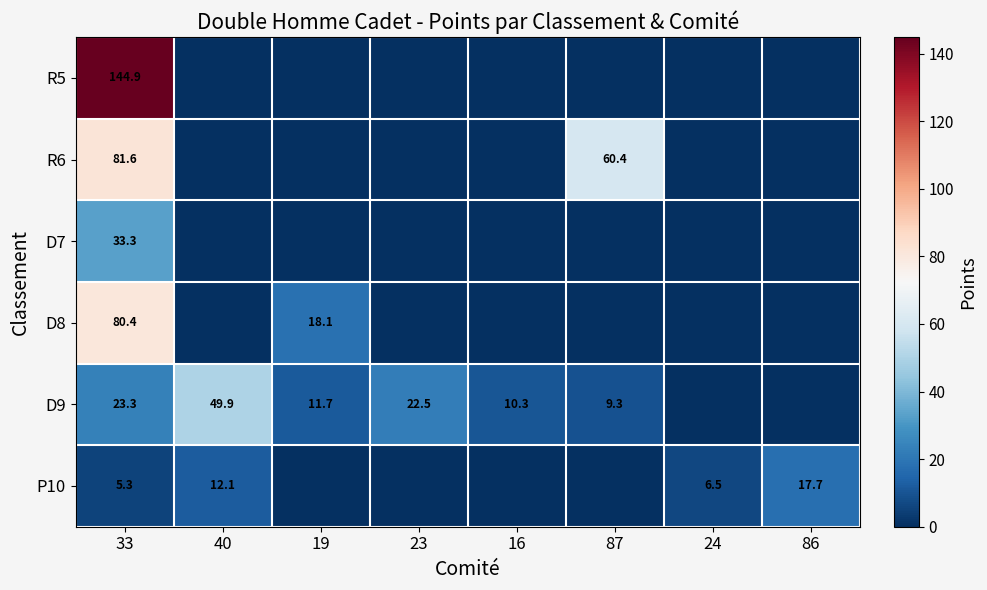

True or false: D9 has a value of 9.3 at 87.

True